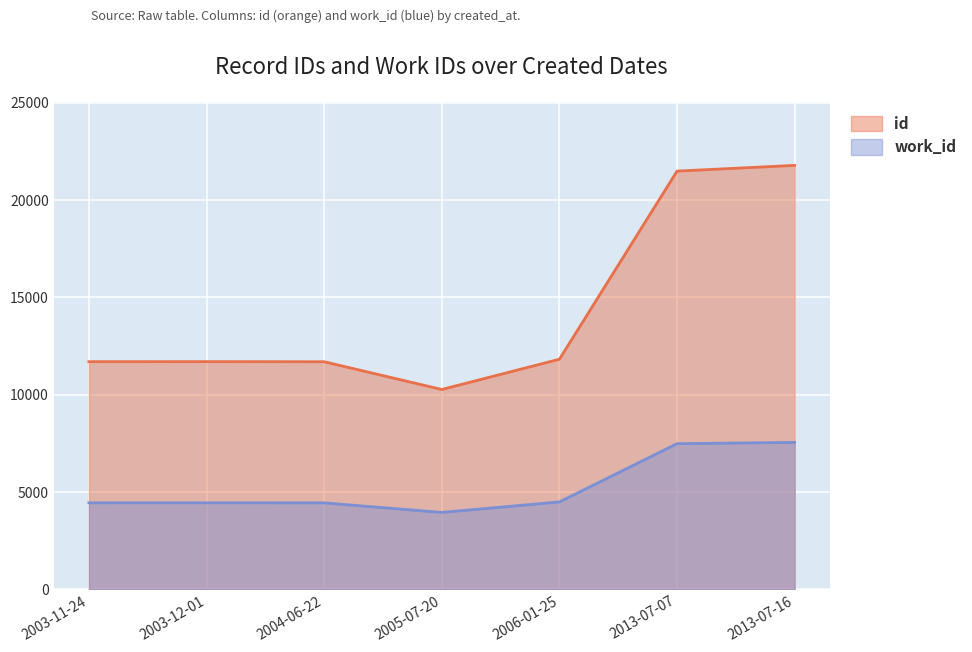

What is the approximate value of id at 2003-12-01, to the nearest 10?

11700